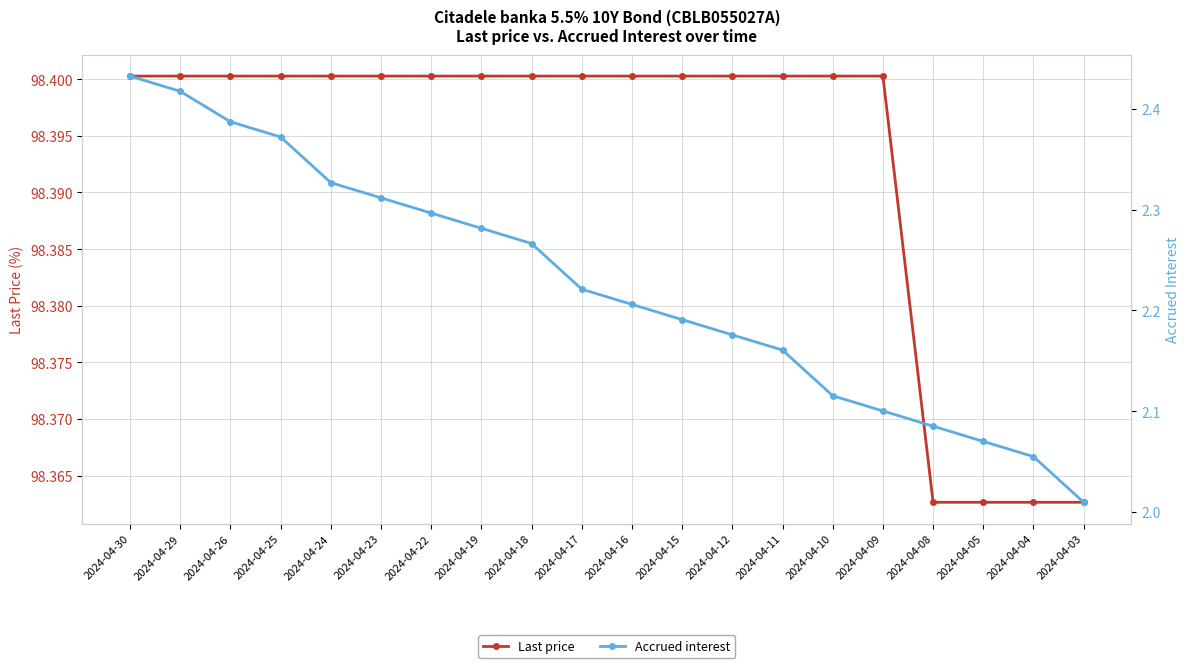

Rank the series at 2024-04-18 from highest to lowest value.

Last price, Accrued interest